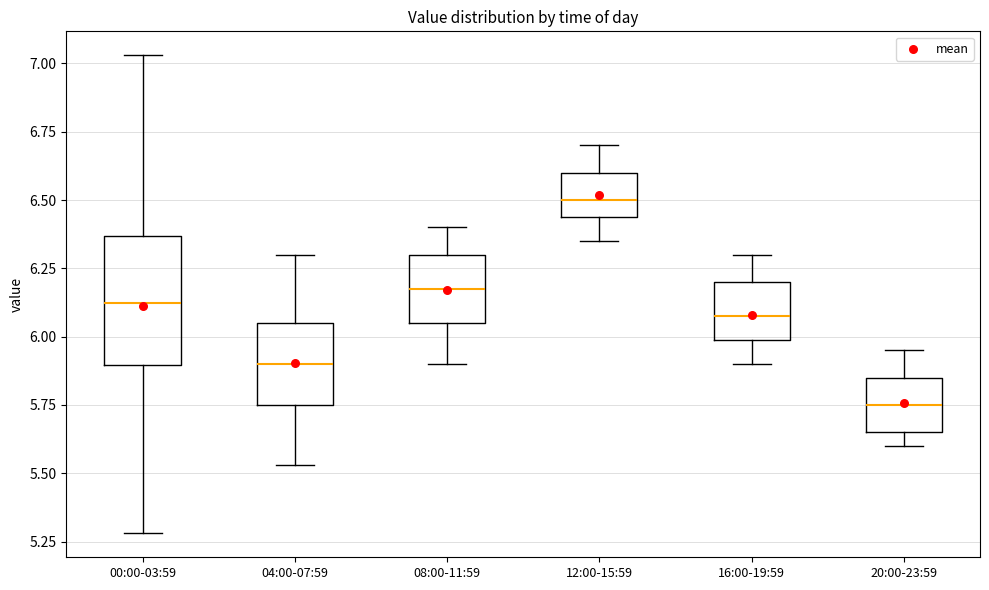

Reading left to right, transcribe this box plot: for each box, give where its median line is, the range the box spans, and where its two whiskers end, as read against the y-axis. The values are not printed on the chart, so give them approximately, as read against the axis.

00:00-03:59: median 6.15, box 5.90 to 6.35, whiskers 5.30 to 7.05
04:00-07:59: median 5.90, box 5.75 to 6.05, whiskers 5.55 to 6.30
08:00-11:59: median 6.20, box 6.05 to 6.30, whiskers 5.90 to 6.40
12:00-15:59: median 6.50, box 6.45 to 6.60, whiskers 6.35 to 6.70
16:00-19:59: median 6.10, box 6.00 to 6.20, whiskers 5.90 to 6.30
20:00-23:59: median 5.75, box 5.65 to 5.85, whiskers 5.60 to 5.95